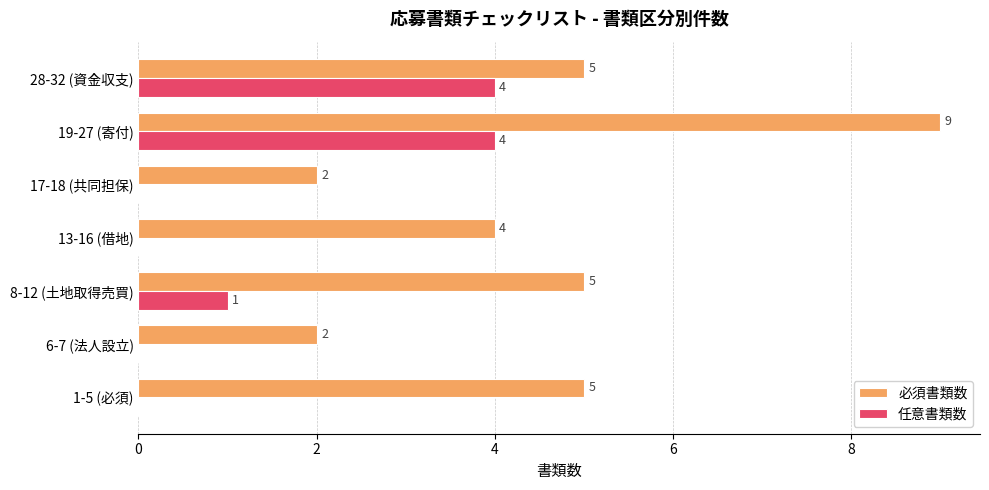

What are all the series names shown in the legend?

必須書類数, 任意書類数